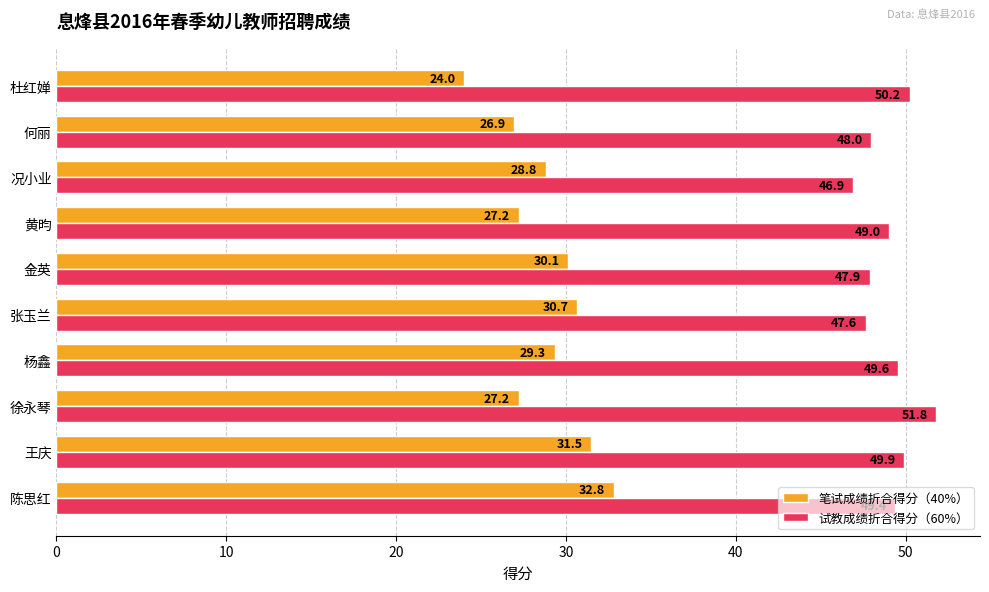

What is the maximum value for 试教成绩折合得分（60%）?

51.8